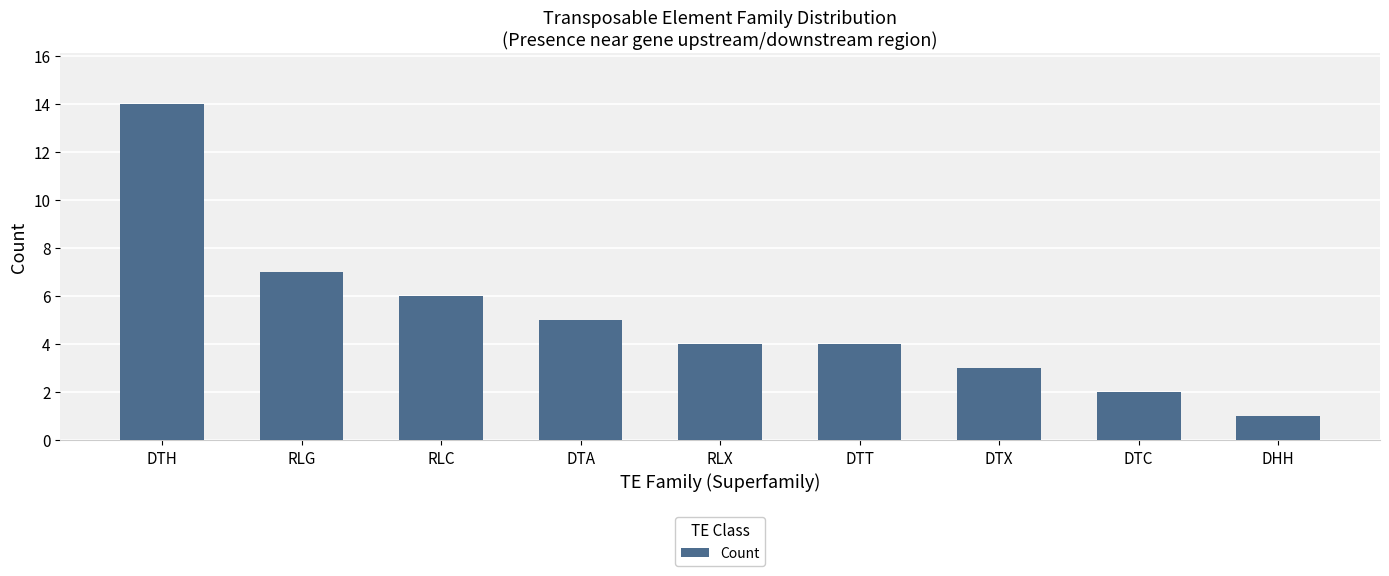

Between DTA and RLX, which is larger?

DTA